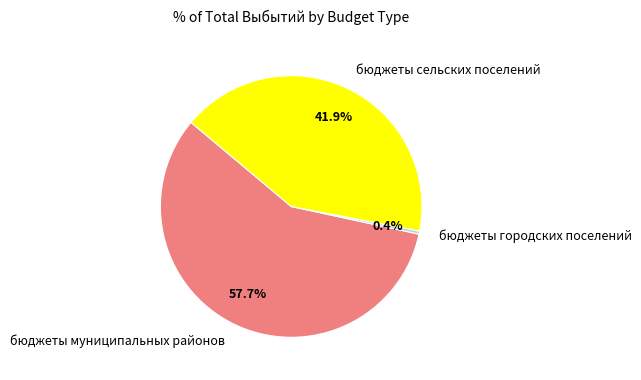

Rank the categories by value from highest to lowest.

бюджеты муниципальных районов, бюджеты сельских поселений, бюджеты городских поселений